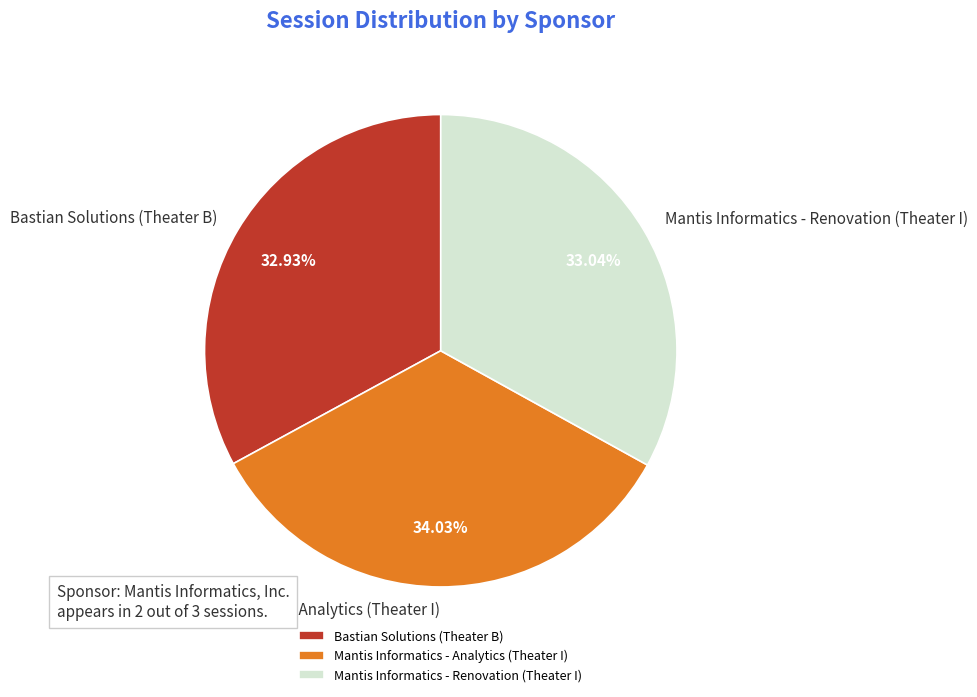

Which slice is the largest?

Mantis Informatics - Analytics (Theater I)